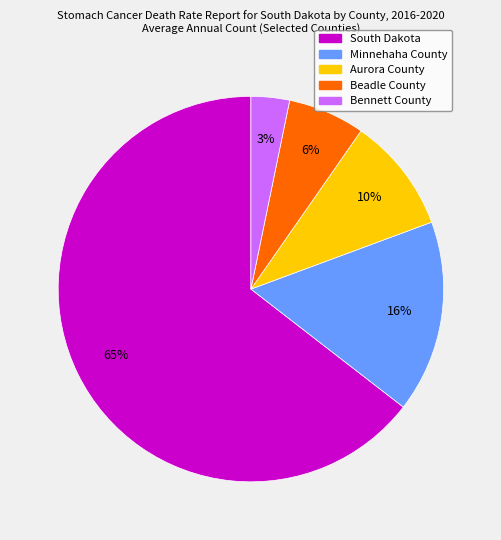

Does Bennett County account for over 50% of the chart?

No